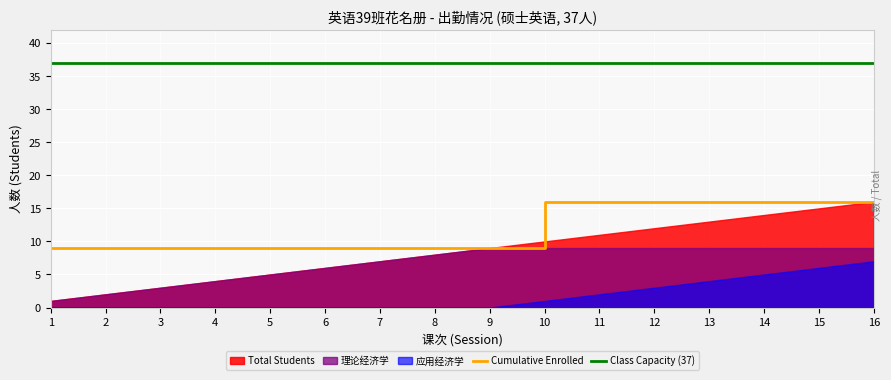

True or false: Cumulative Enrolled and Class Capacity (37) cross at least once.

False